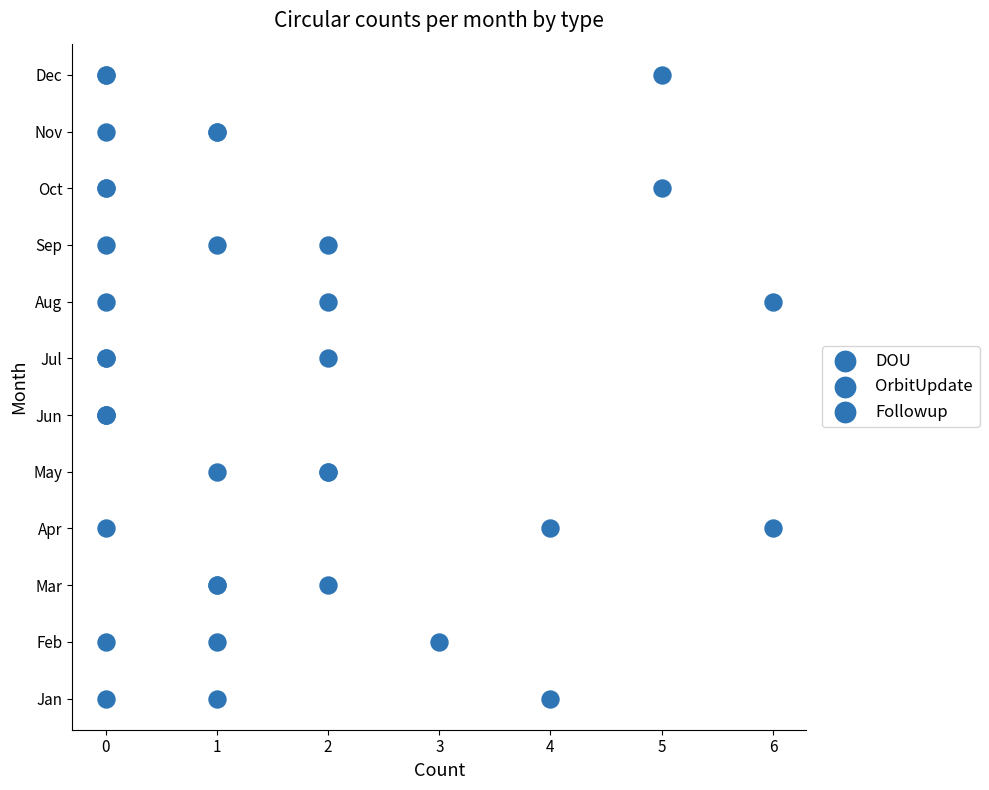

Which series reaches the minimum Y coordinate?

DOU